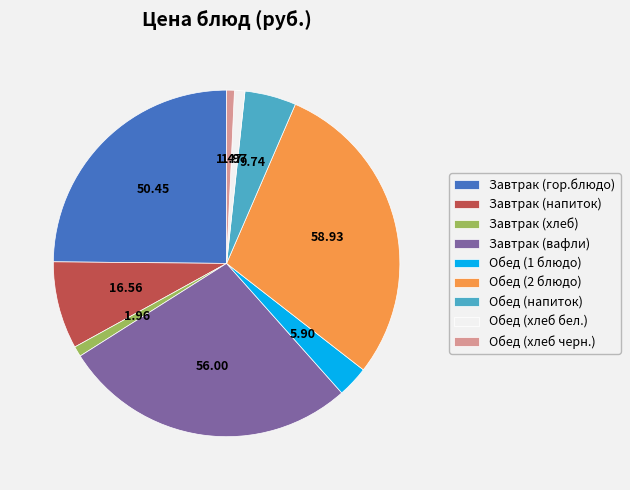

The Обед (напиток) slice represents 5% of the pie. True or false?

True